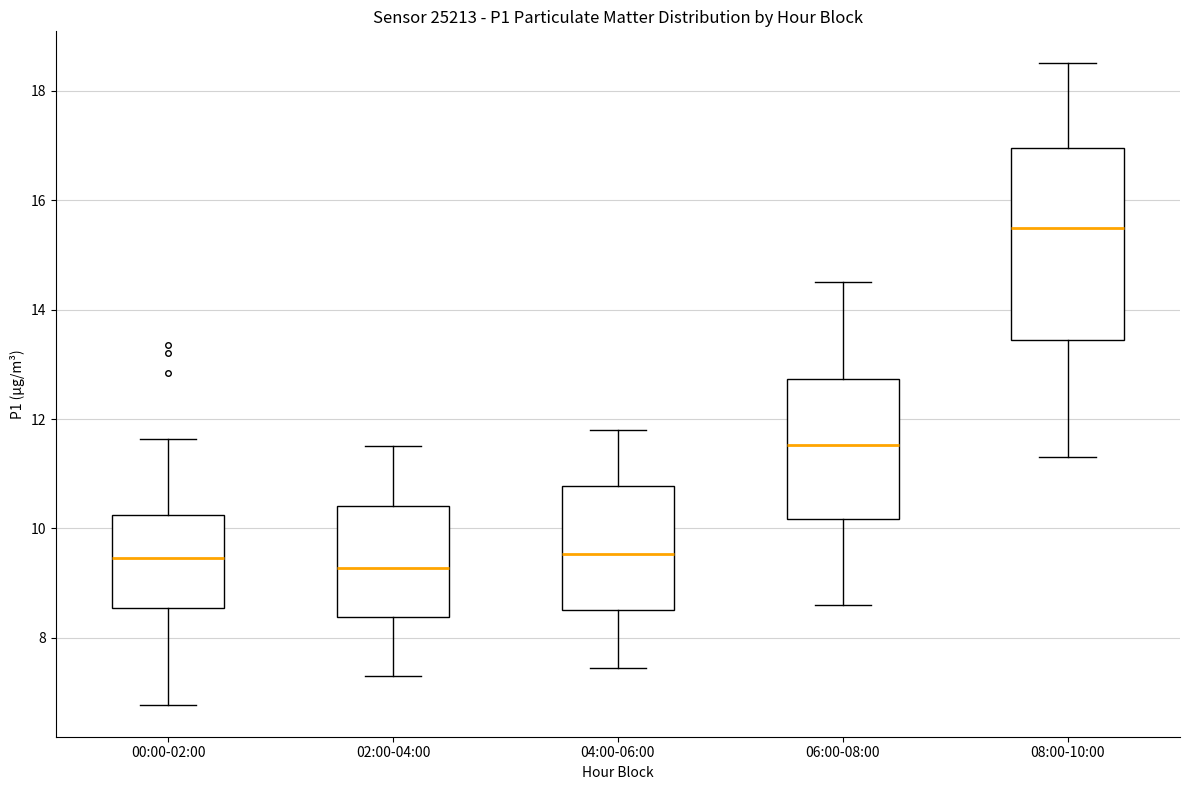

Reading left to right, read every box against the y-axis: the position of its median line, the range the box covers, and the ends of its whiskers. The values are not printed on the chart, so give them approximately, as read against the axis.

00:00-02:00: median 9.4, box 8.6 to 10.2, whiskers 6.8 to 11.6
02:00-04:00: median 9.2, box 8.4 to 10.4, whiskers 7.4 to 11.6
04:00-06:00: median 9.6, box 8.6 to 10.8, whiskers 7.4 to 11.8
06:00-08:00: median 11.6, box 10.2 to 12.8, whiskers 8.6 to 14.6
08:00-10:00: median 15.6, box 13.4 to 17.0, whiskers 11.4 to 18.6